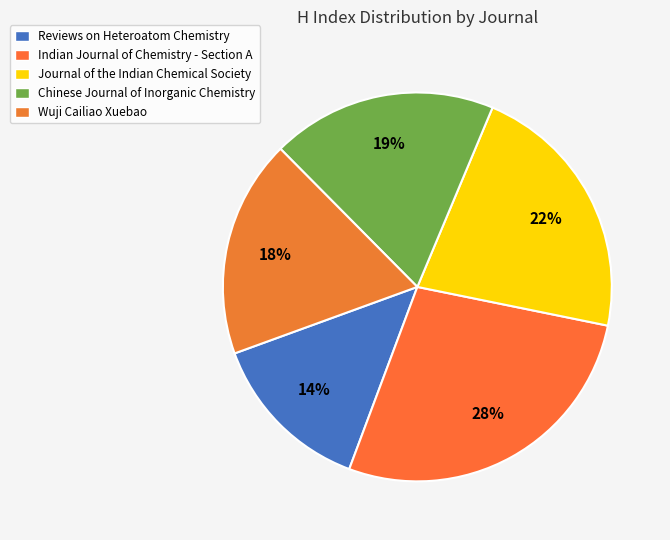

Count the number of slices in the pie.

5